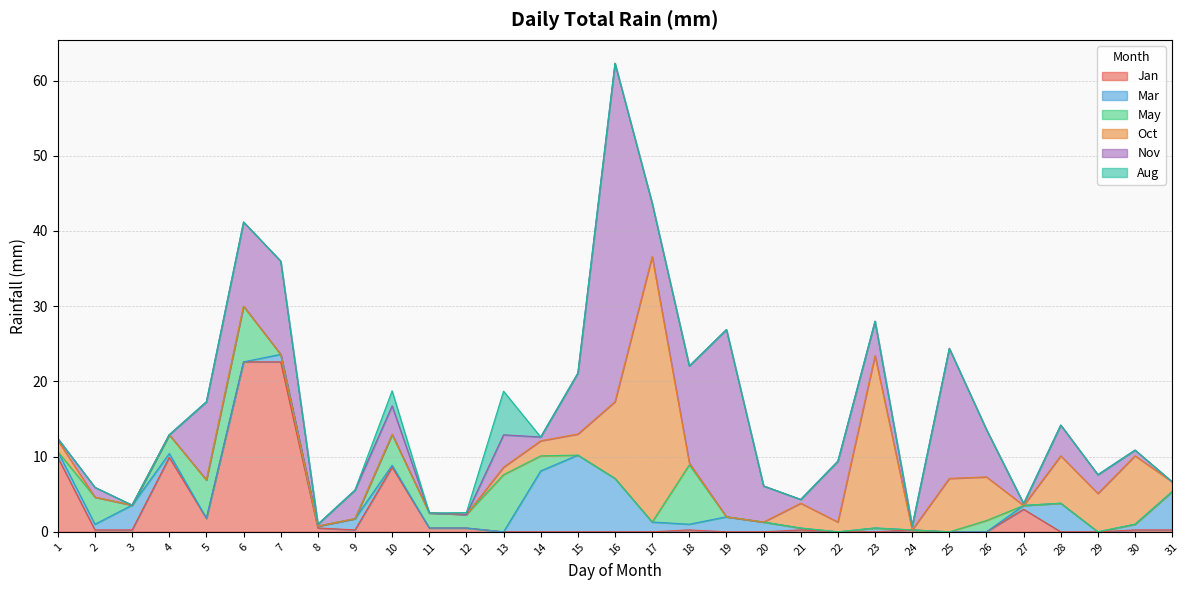

How many values in Mar are above zero?

21